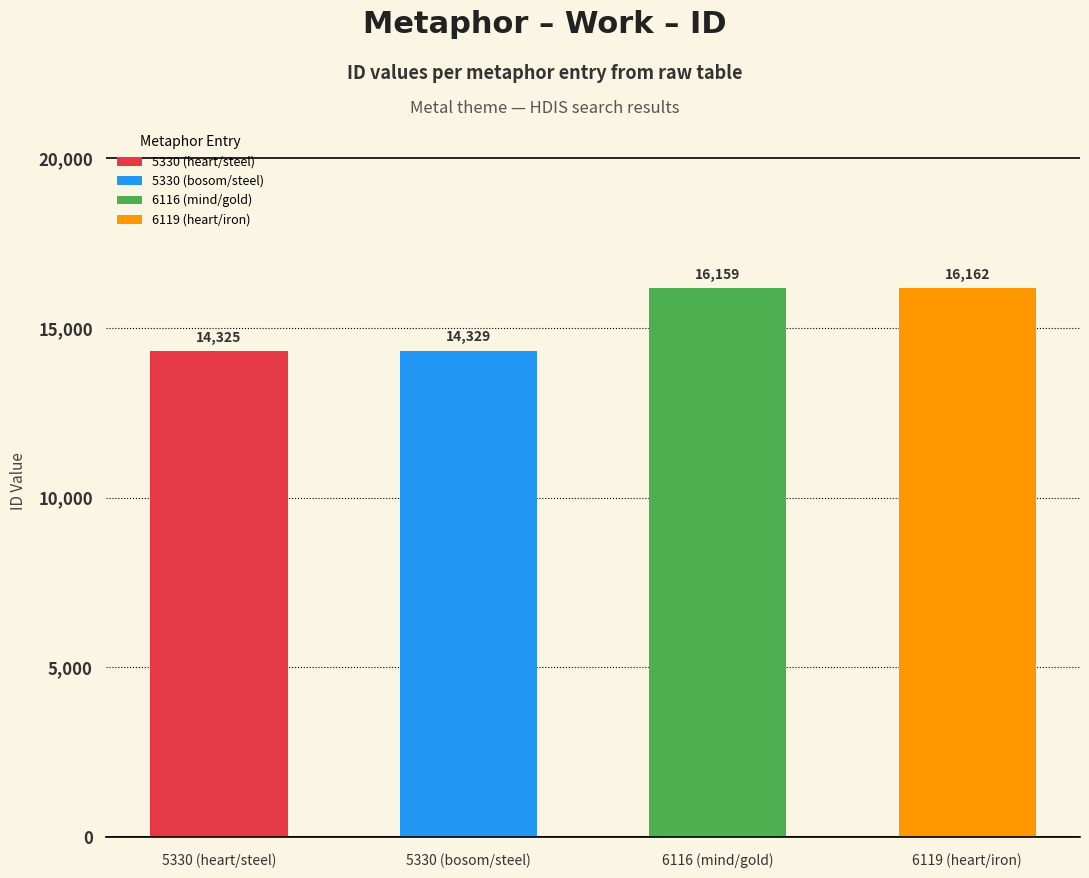

What is the ratio of the value at 5330 (heart/steel) to the value at 6116 (mind/gold)?

0.9